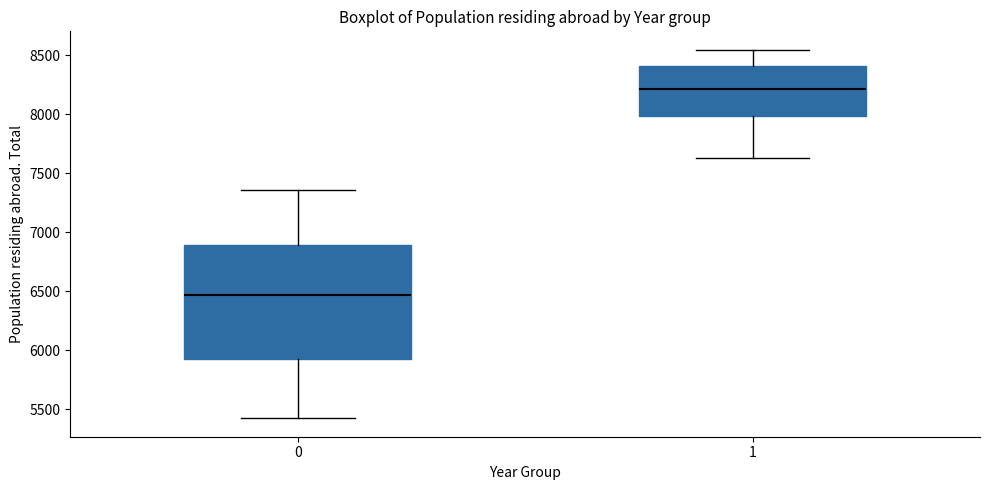

Reading left to right, transcribe this box plot: for each box, give where its median line is, the range the box spans, and where its two whiskers end, as read against the y-axis. The values are not printed on the chart, so give them approximately, as read against the axis.

0: median 6450, box 5900 to 6900, whiskers 5450 to 7350
1: median 8200, box 8000 to 8400, whiskers 7650 to 8550